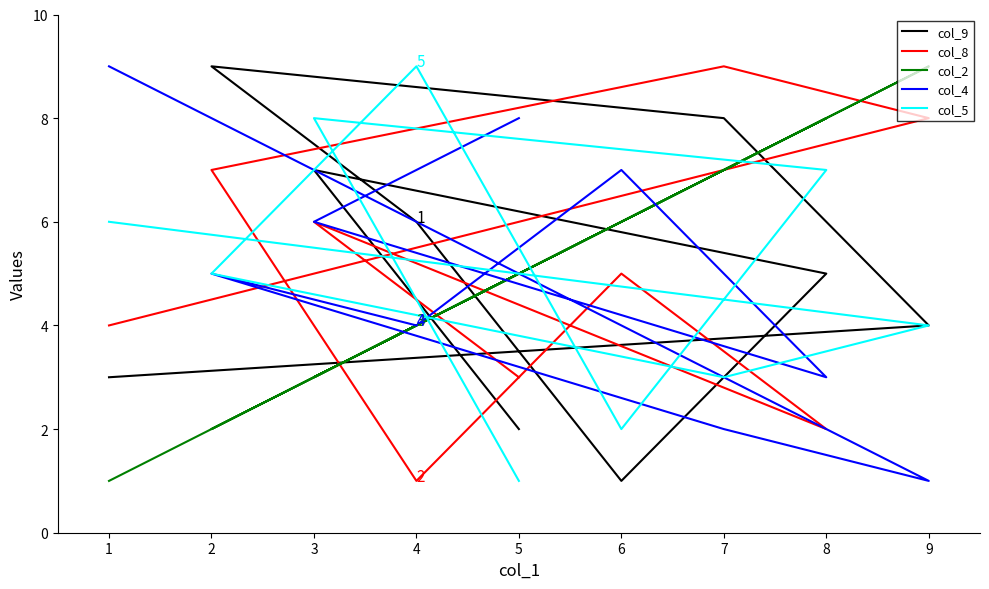

Reading left to right, transcribe all the data shown in this chart.

col_9: 2	7	5	1	6	9	8	4	3
col_8: 3	6	2	5	1	7	9	8	4
col_2: 5	3	8	6	4	2	7	9	1
col_4: 8	6	3	7	4	5	2	1	9
col_5: 1	8	7	2	9	5	3	4	6